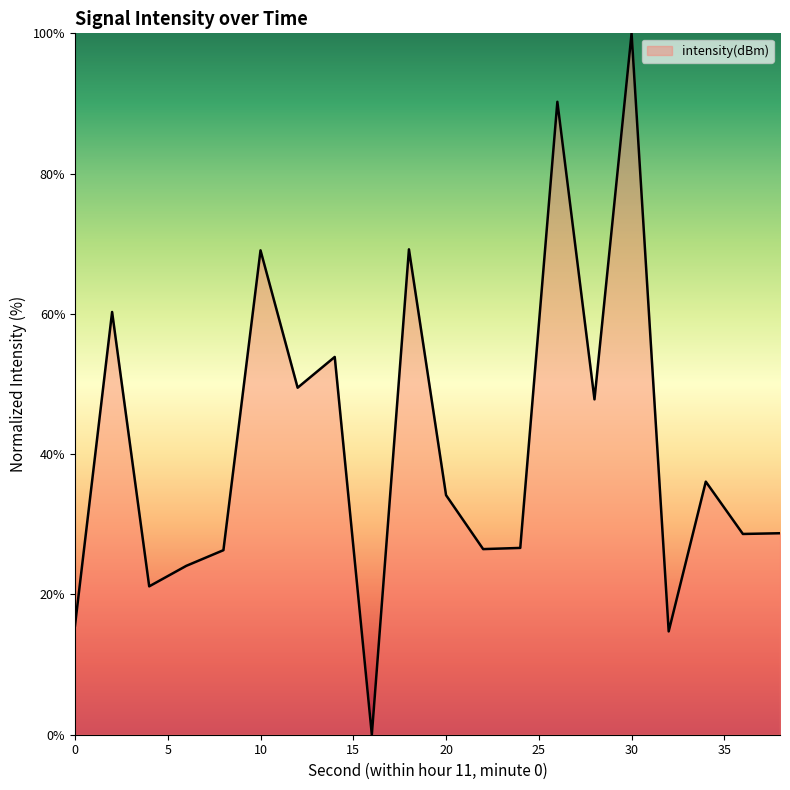

What is the greatest value displayed?

100.0